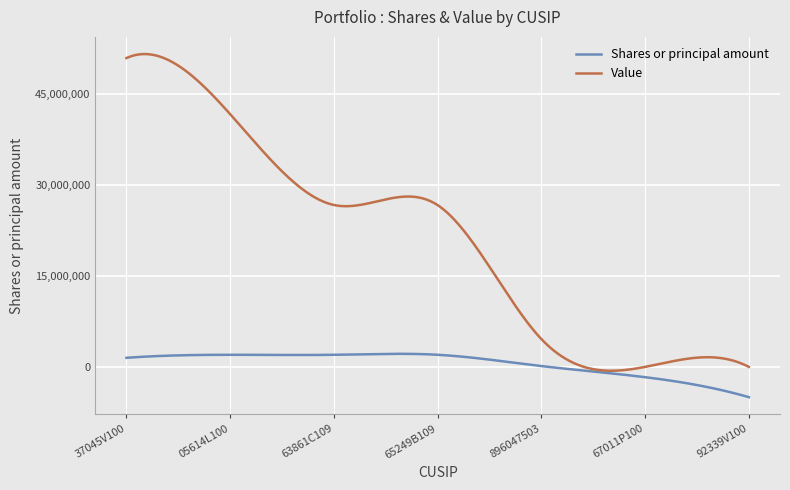

How many lines are shown in the chart?

2